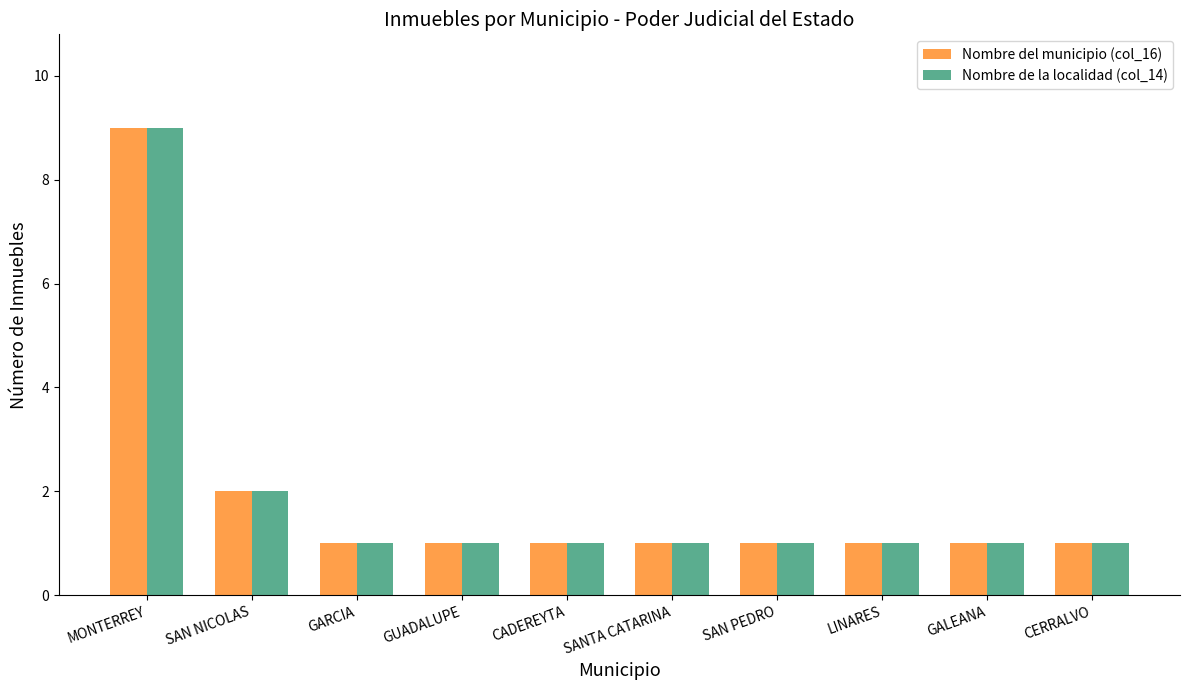

What is the greatest value displayed?

9